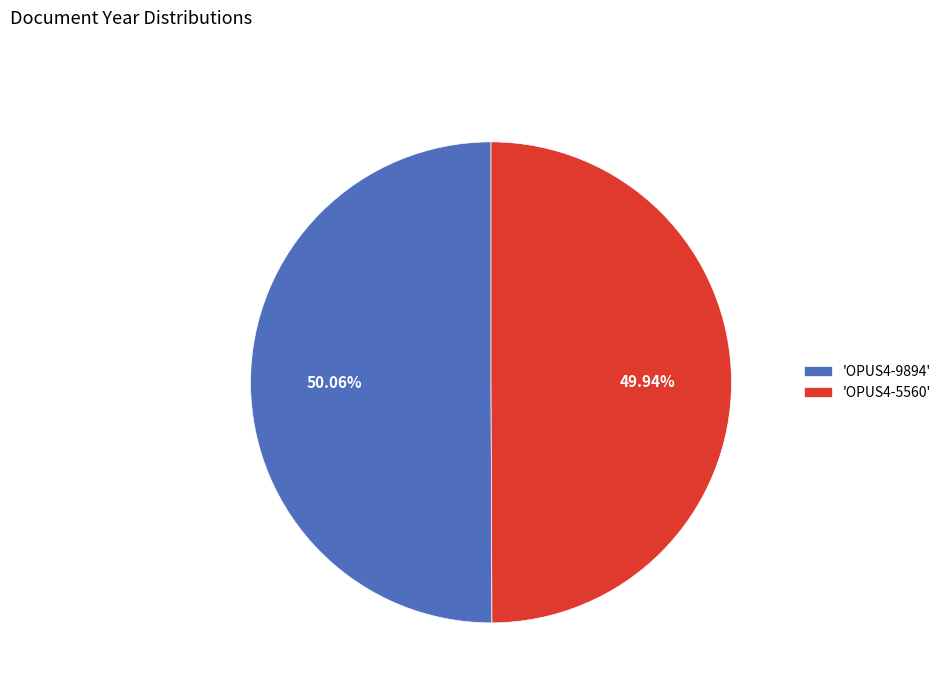

Combined, do 'OPUS4-9894' and 'OPUS4-5560' account for over 50%?

Yes